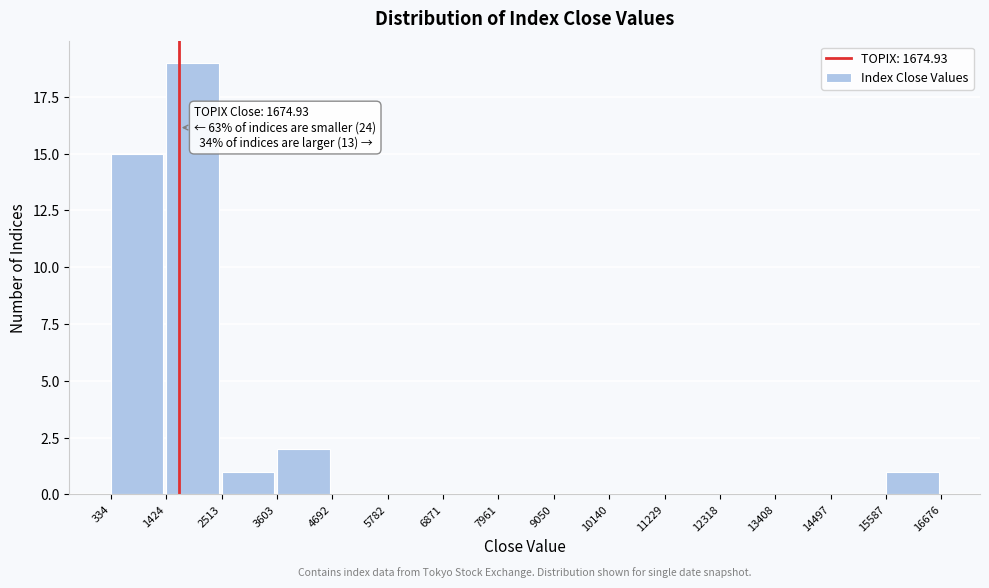

Which range on the x-axis has the tallest bar?

1424 to 2513